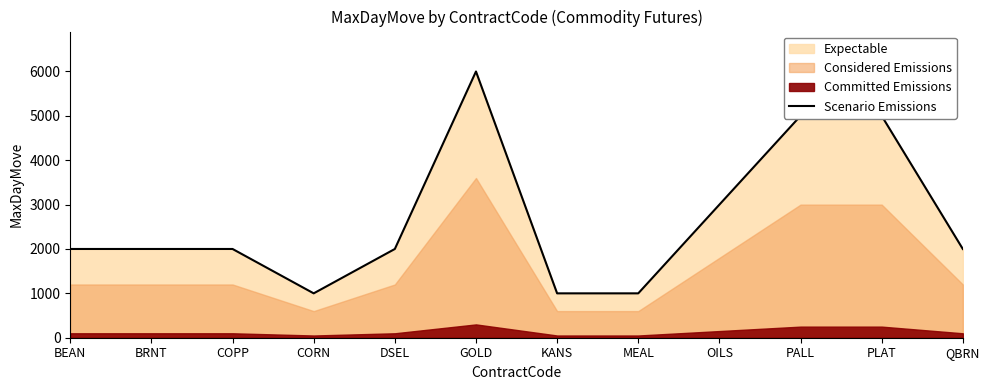

At which label is the value closest to 3500?

OILS